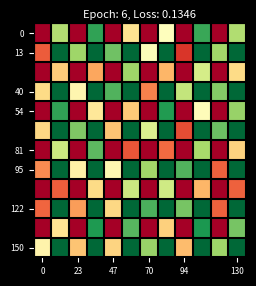

At how many categories does at least one series exceed 0?

12